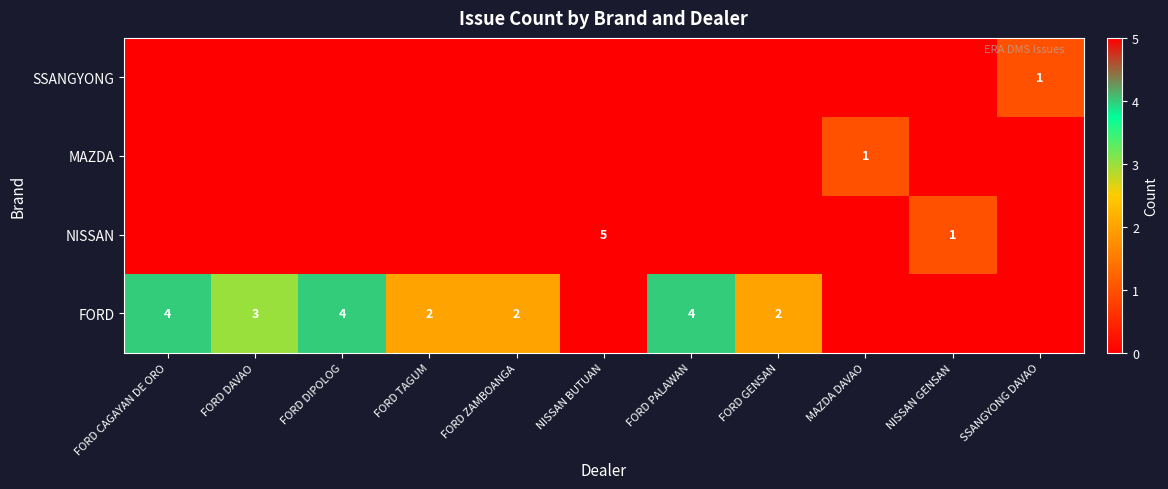

The value of NISSAN at NISSAN GENSAN is 1. True or false?

True